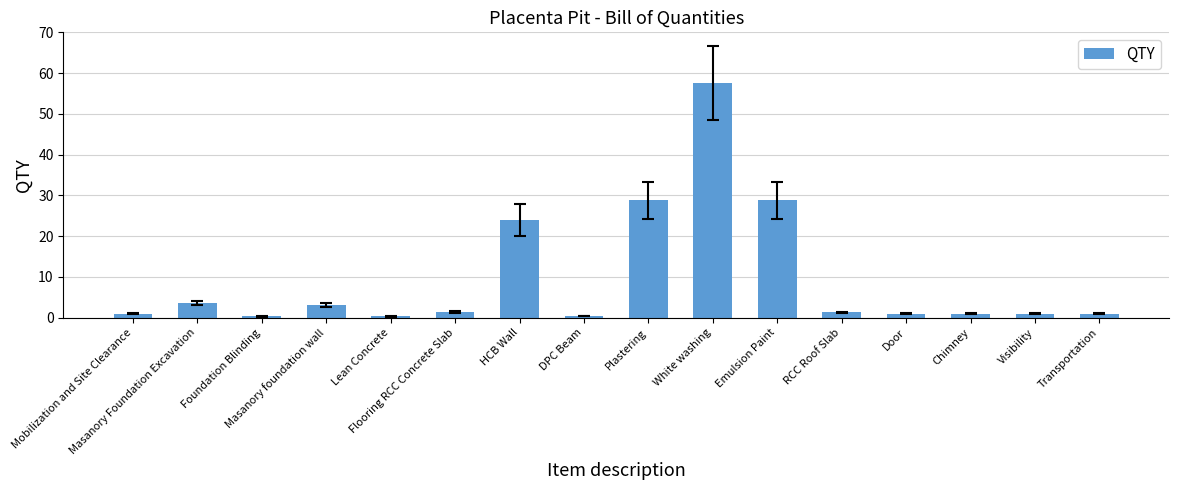

Approximately how many times larger is the value at Flooring RCC Concrete Slab compared to Visibility?

1.4